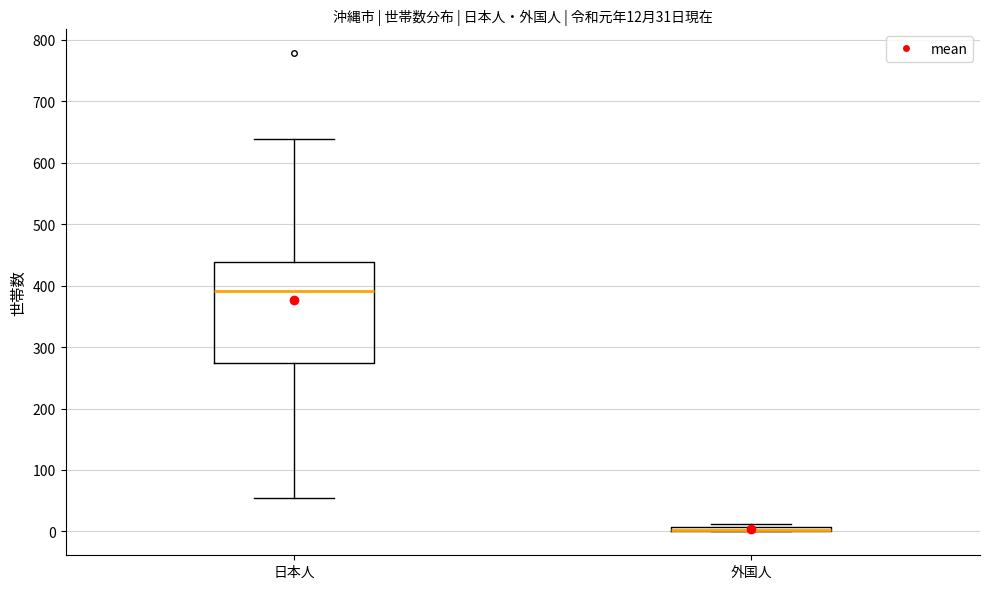

Comparing the boxes themselves (not the whiskers), which one is the tallest?

日本人